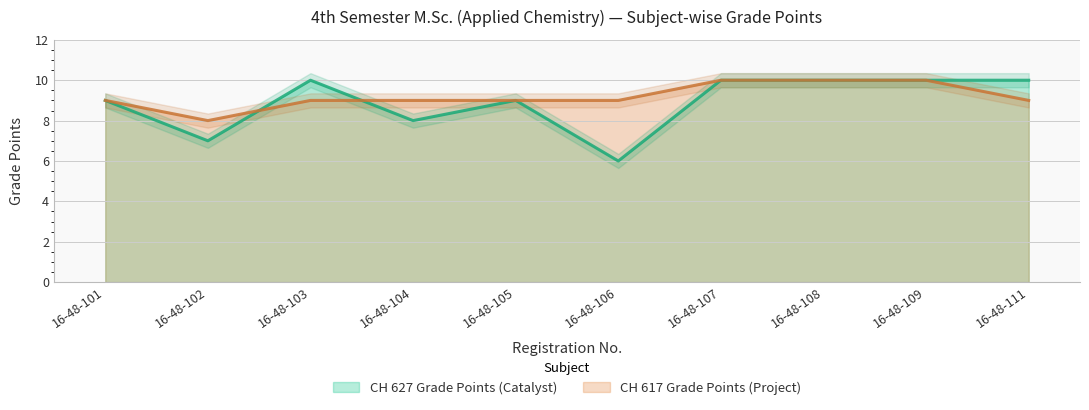

What is the difference between the maximum and second lowest values in the CH 617 Grade Points (Project) series?

1